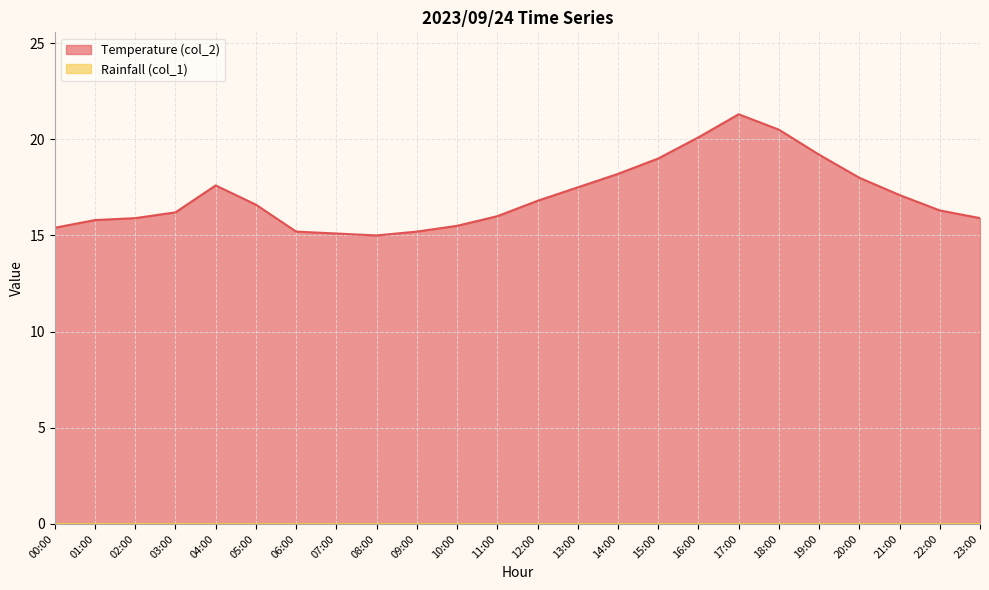

How many data points are less than 16?

9